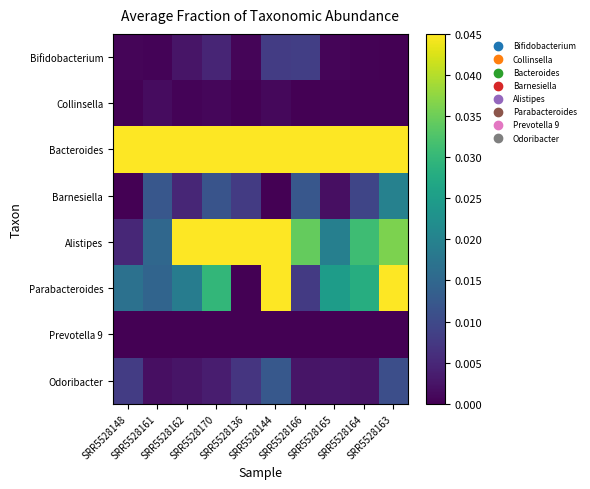

At which category is the sum across all series the highest?

SRR5528136